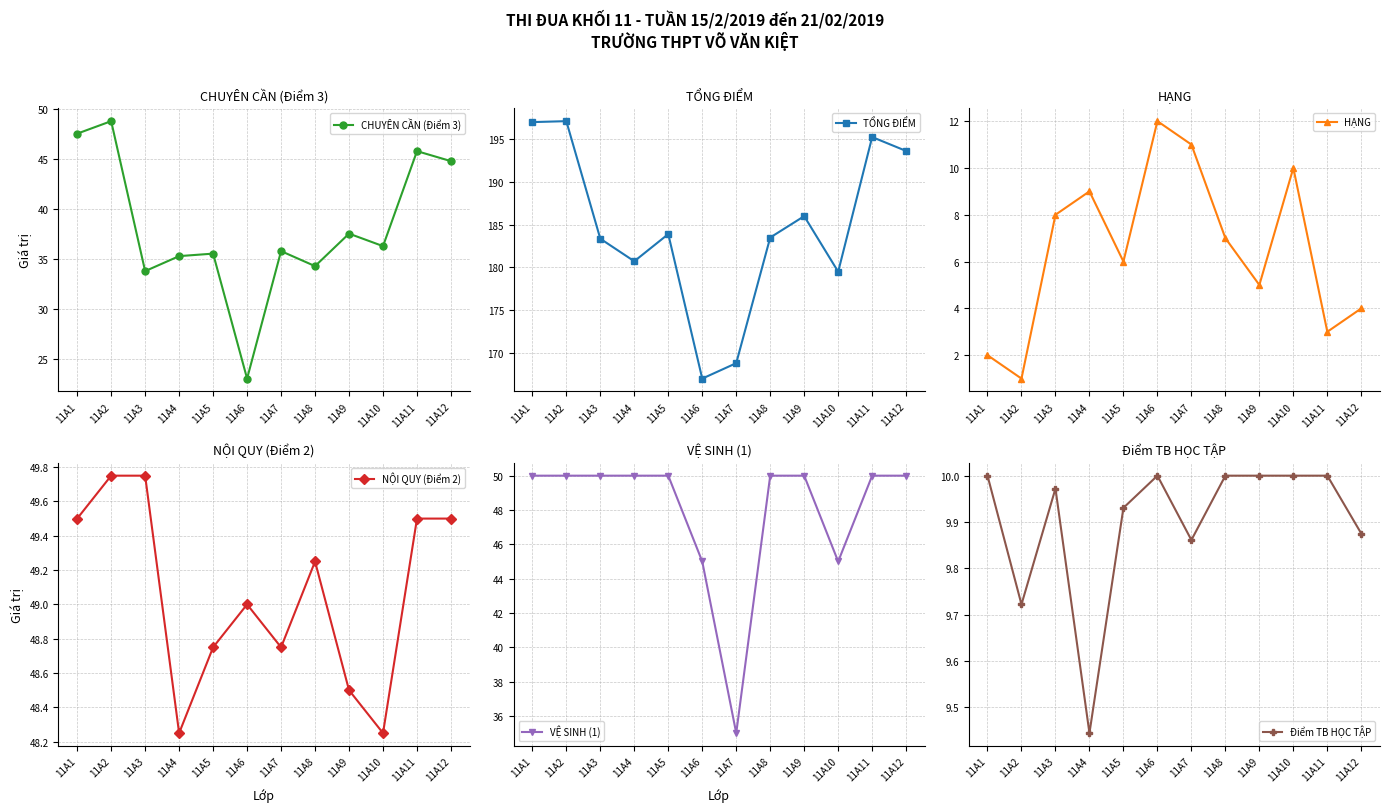

What is the highest value of the CHUYÊN CẦN (Điểm 3) series?

48.8